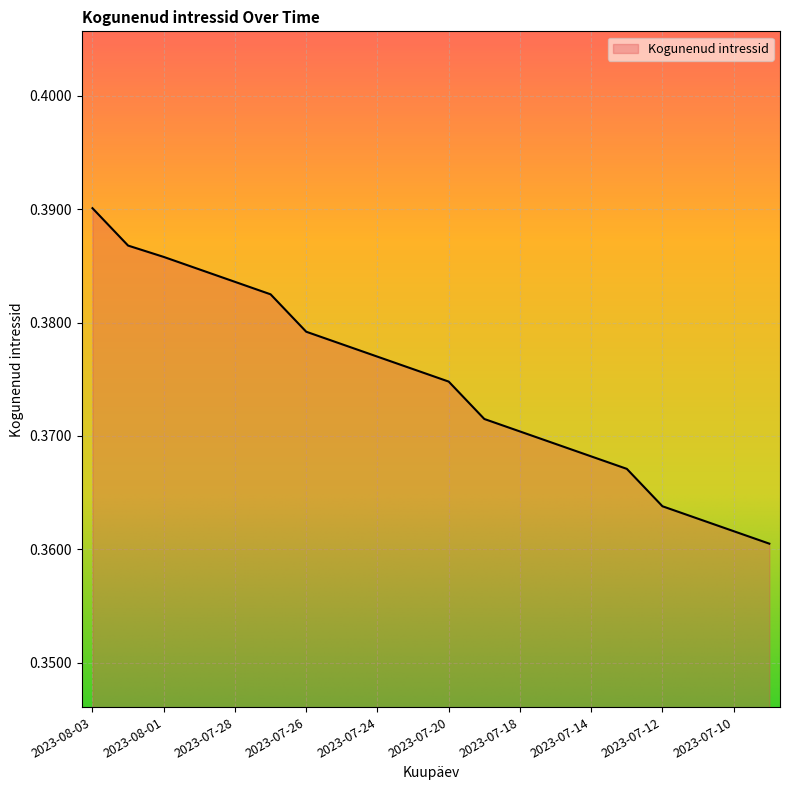

What is the label of the 1st point from the right?

2023-07-07